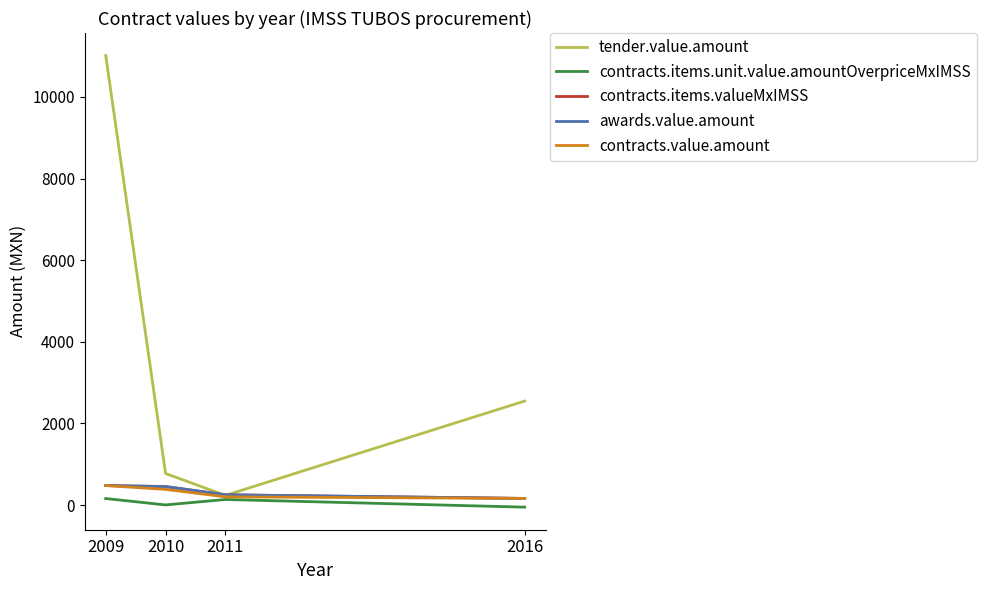

Is the value of contracts.items.unit.value.amountOverpriceMxIMSS at 2009 greater than the value of contracts.items.valueMxIMSS at 2010?

No